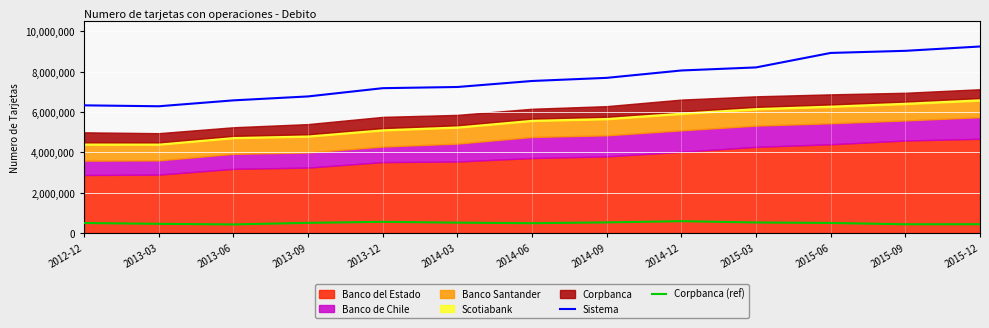

How many data points in Sistema are less than 7542405?

6